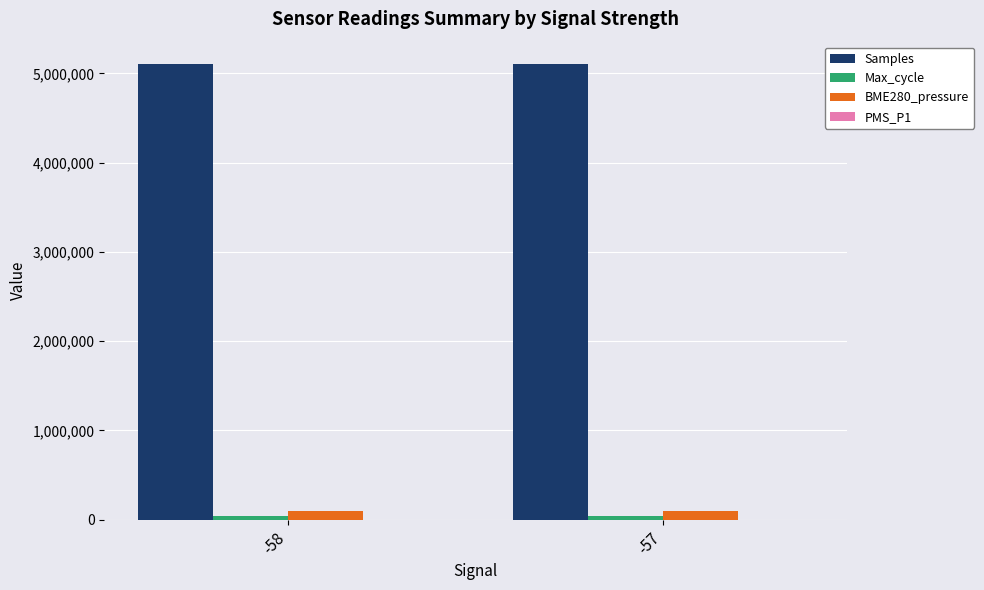

What is the maximum value shown in the chart?

5099492.3